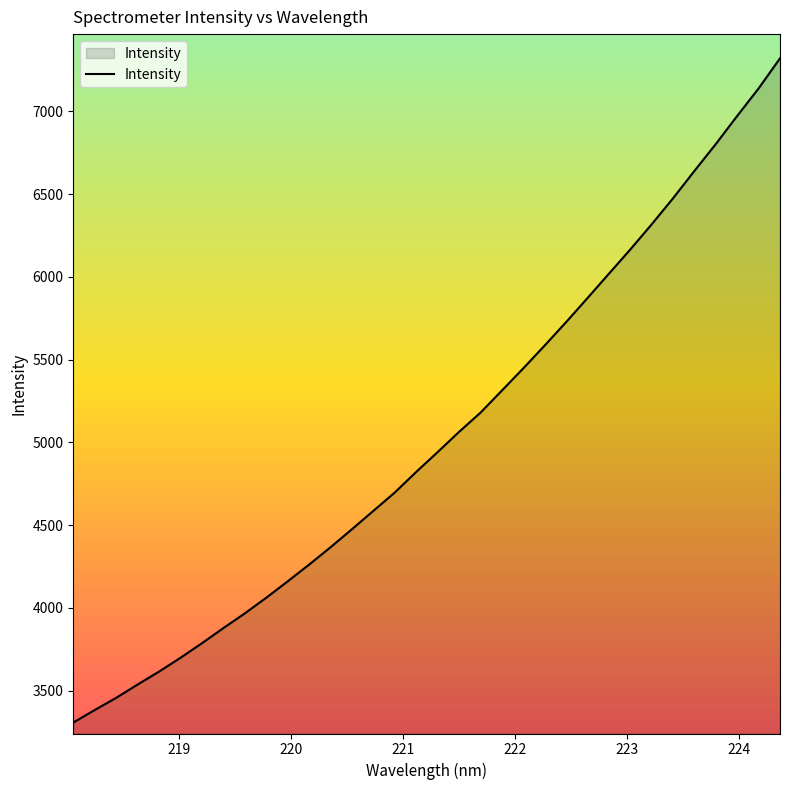

What is the maximum value shown in the chart?

7320.1